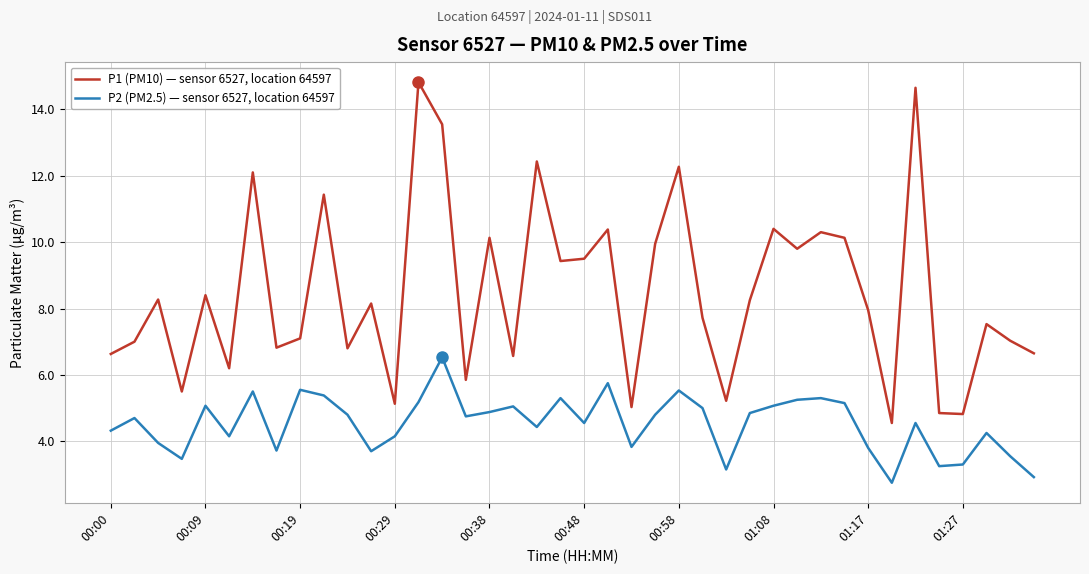

List the series in order of their peak value, lowest first.

P2 (PM2.5) — sensor 6527, location 64597, P1 (PM10) — sensor 6527, location 64597